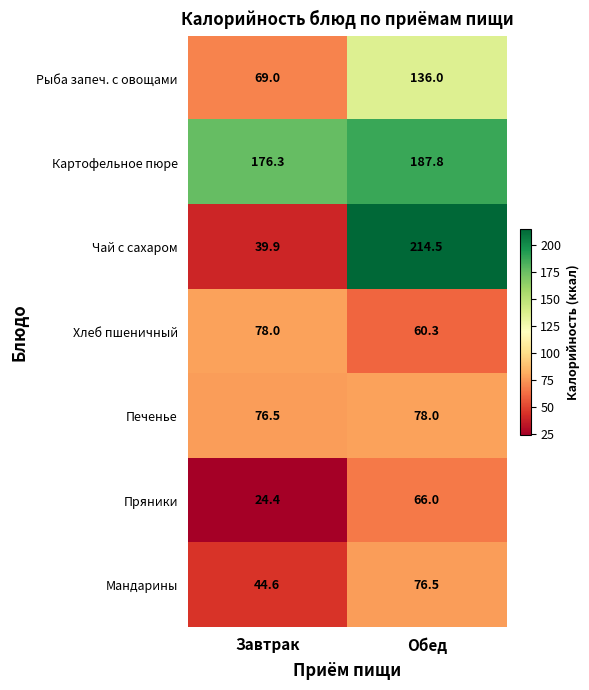

The Картофельное пюре series shows 187.8 at Обед. True or false?

True